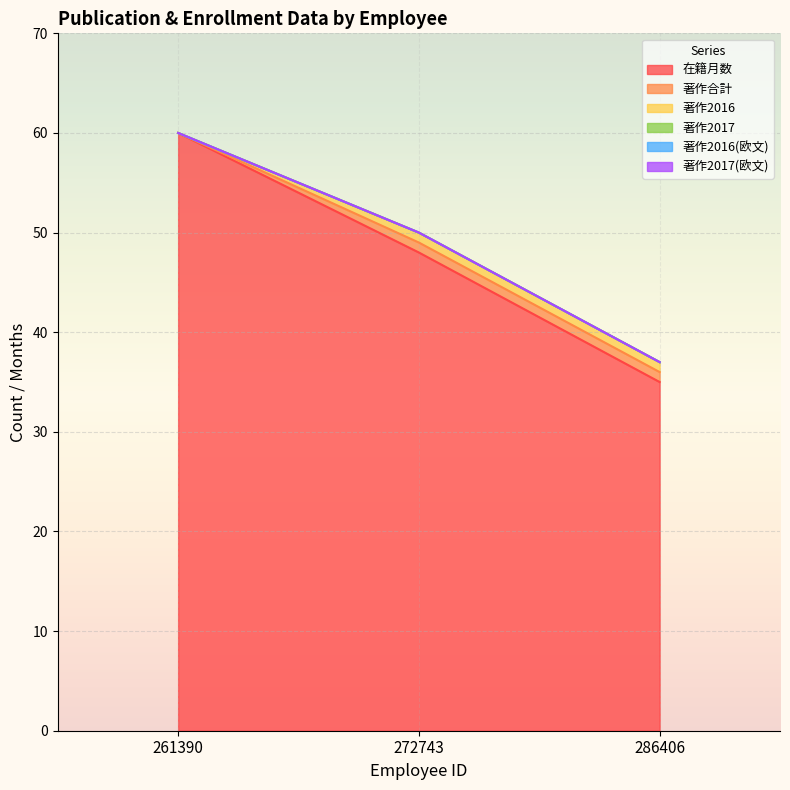

What is the maximum value shown in the chart?

60